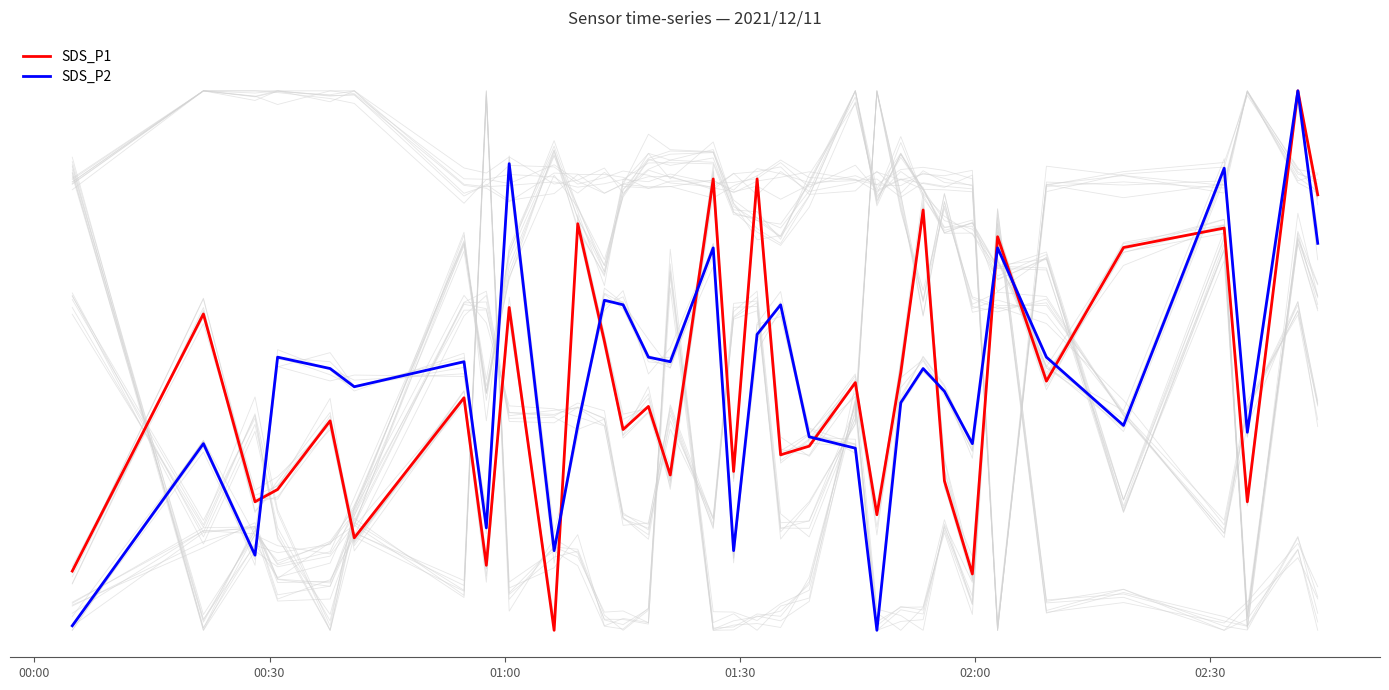

True or false: SDS_P2 has a value of 0.5 at 28.

False